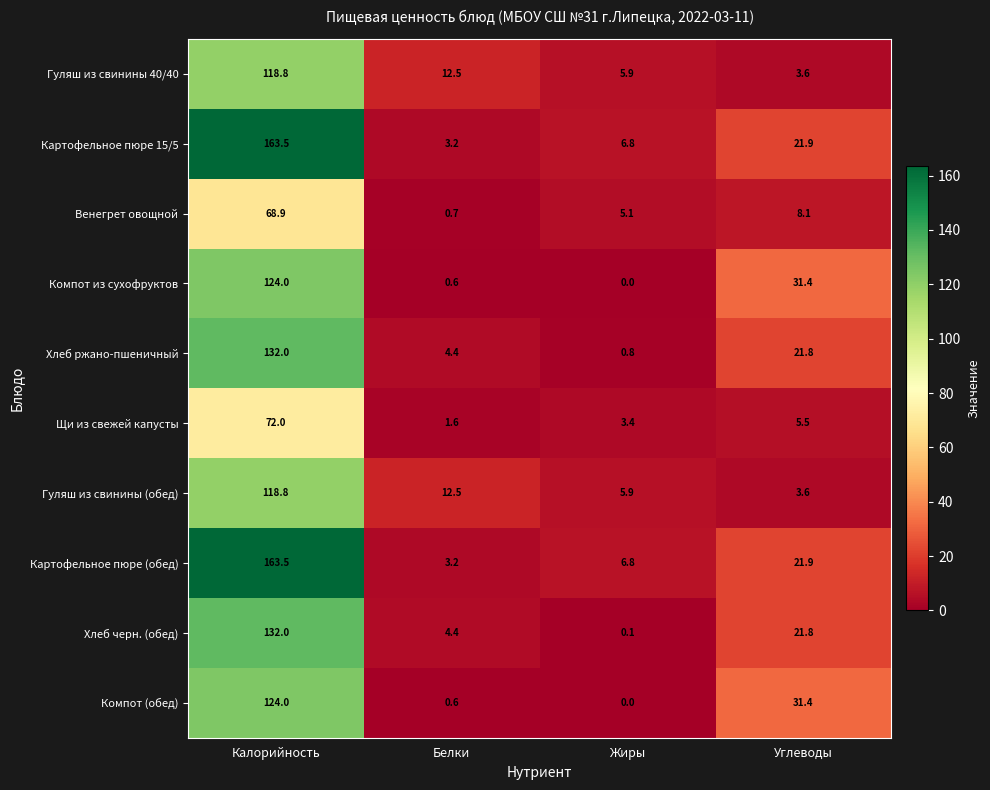

At which category is the sum across all series the highest?

Калорийность